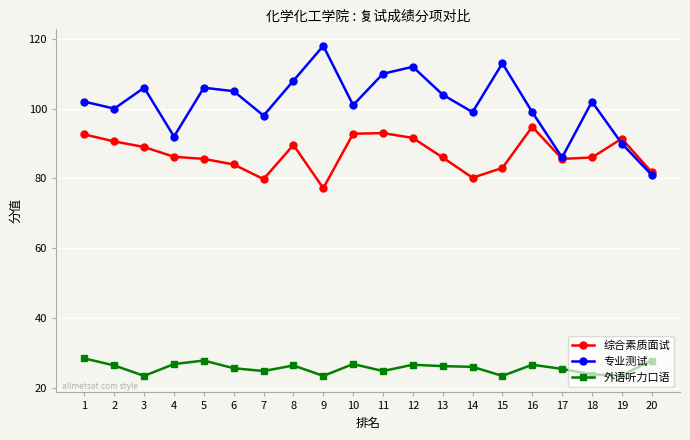

List the series in order of their peak value, lowest first.

外语听力口语, 综合素质面试, 专业测试